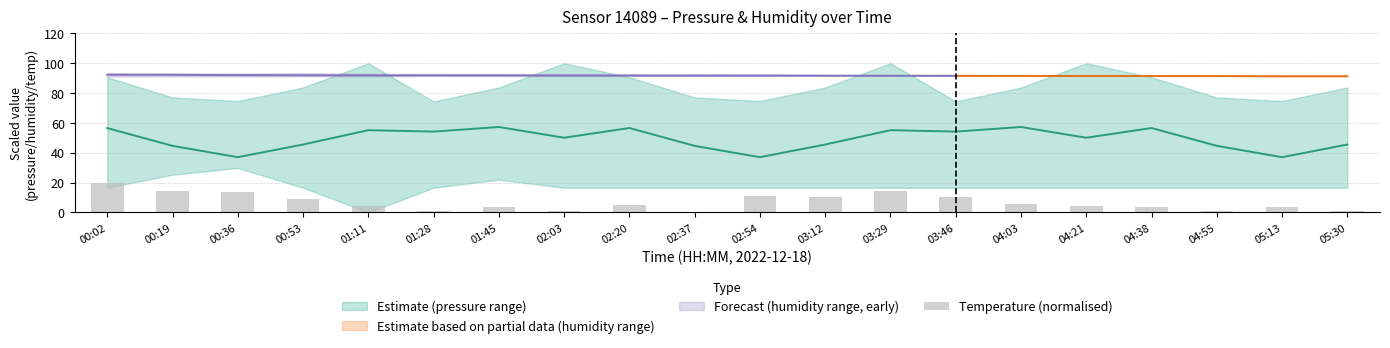

Rank the categories by value from lowest to highest.

02:37, 02:03, 05:30, 01:28, 04:55, 01:45, 05:13, 04:38, 04:21, 01:11, 02:20, 04:03, 00:53, 03:12, 03:46, 02:54, 00:36, 00:19, 03:29, 00:02